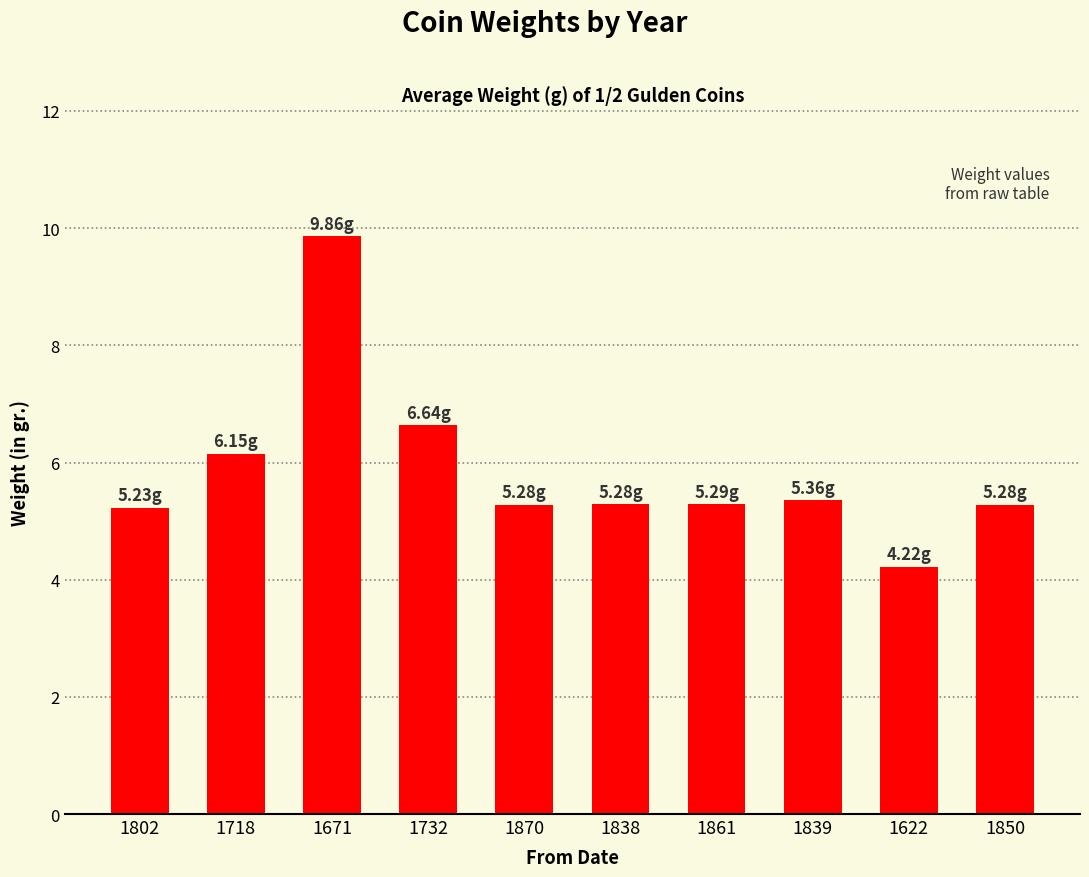

True or false: the data shows 9.9 at 1671.

True